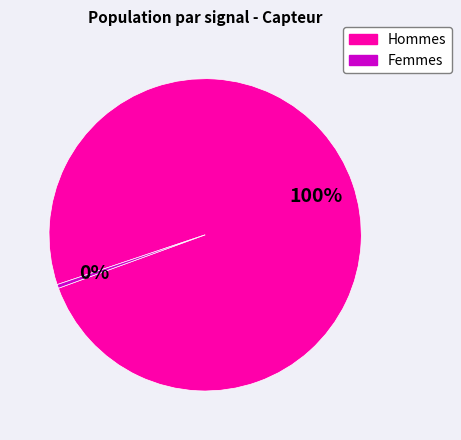

Is there a majority slice in this chart?

Yes